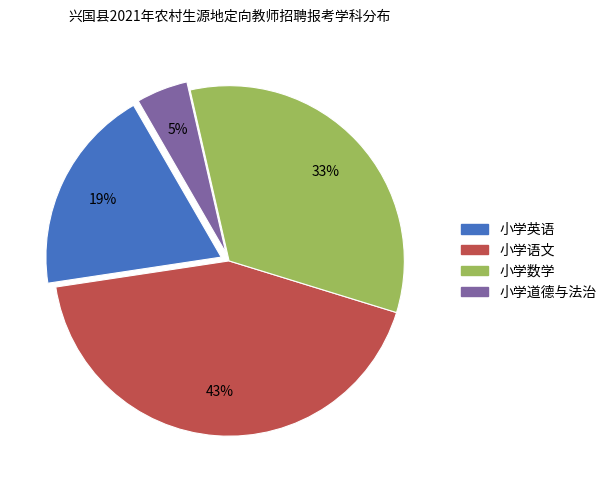

To the nearest percent, what is the average slice percentage?

25%